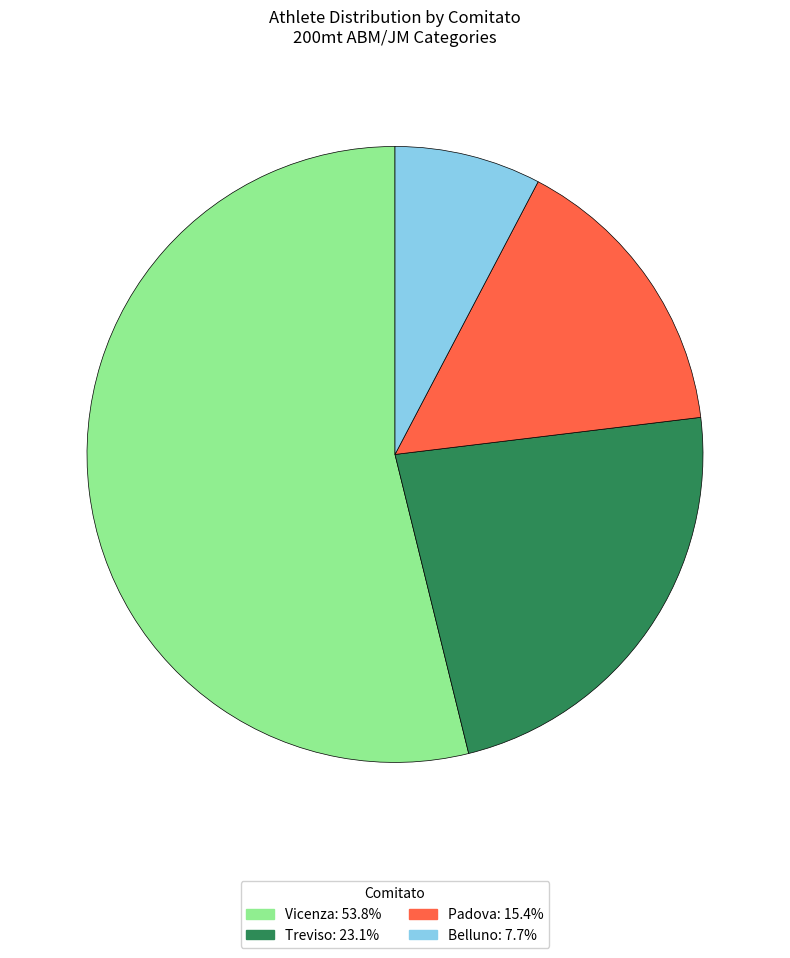

Which category has the smallest portion of the pie?

Belluno